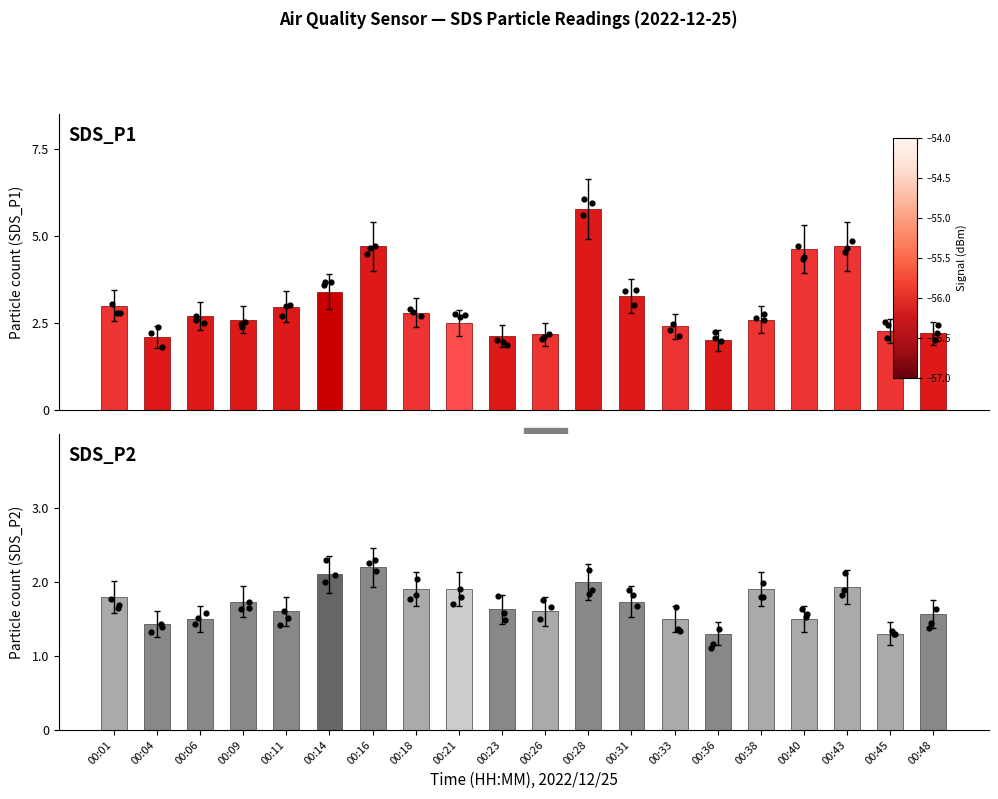

Which series has the largest total across all categories?

SDS_P1